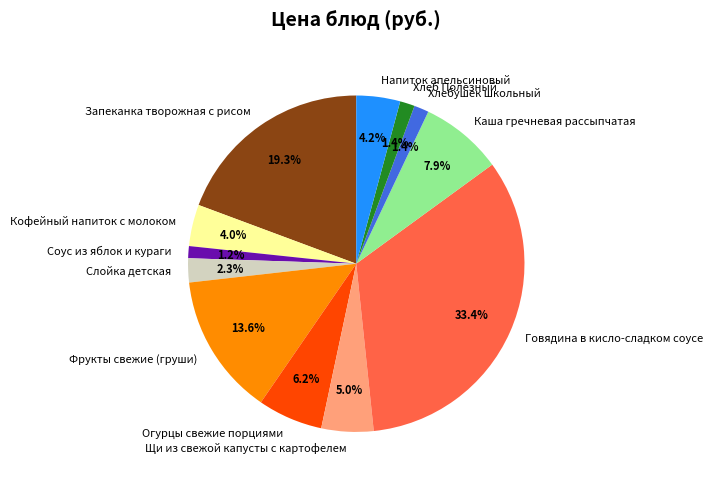

How much of the chart is everything except Хлебушек школьный?

98.6%